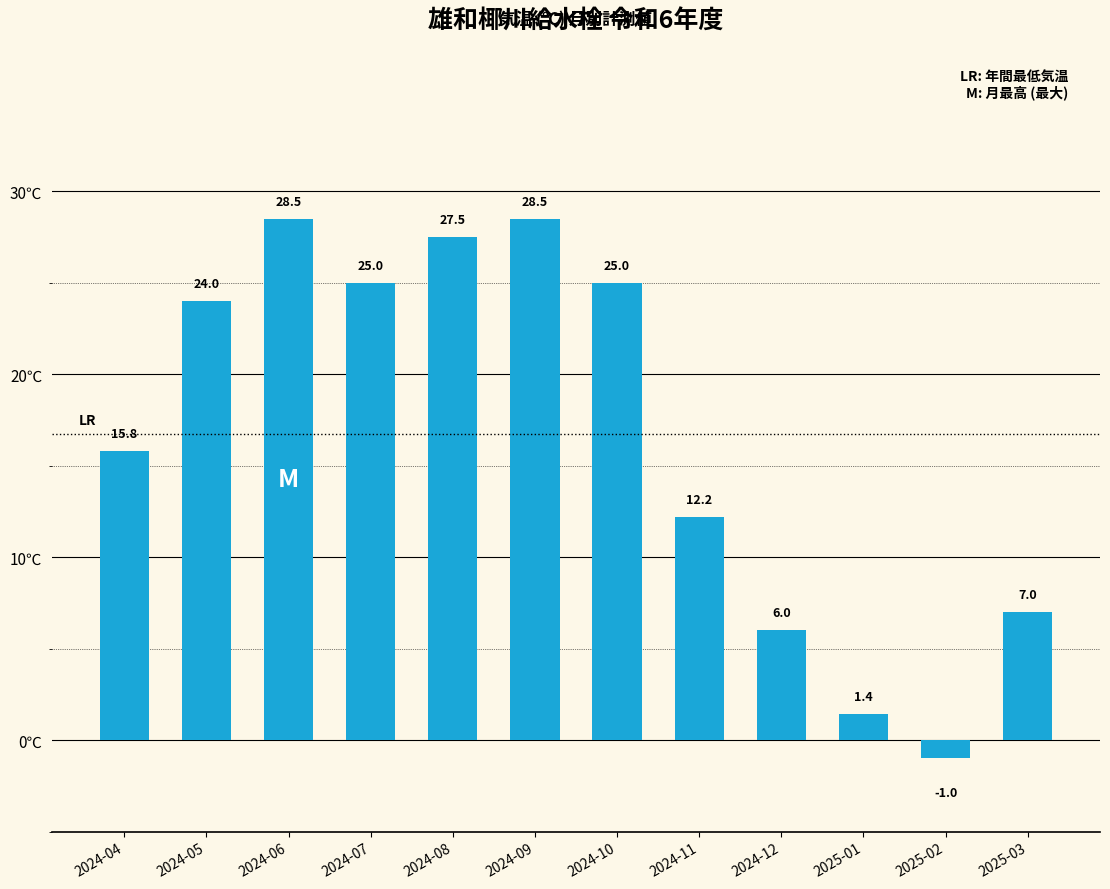

What position from the right is 2024-05?

11